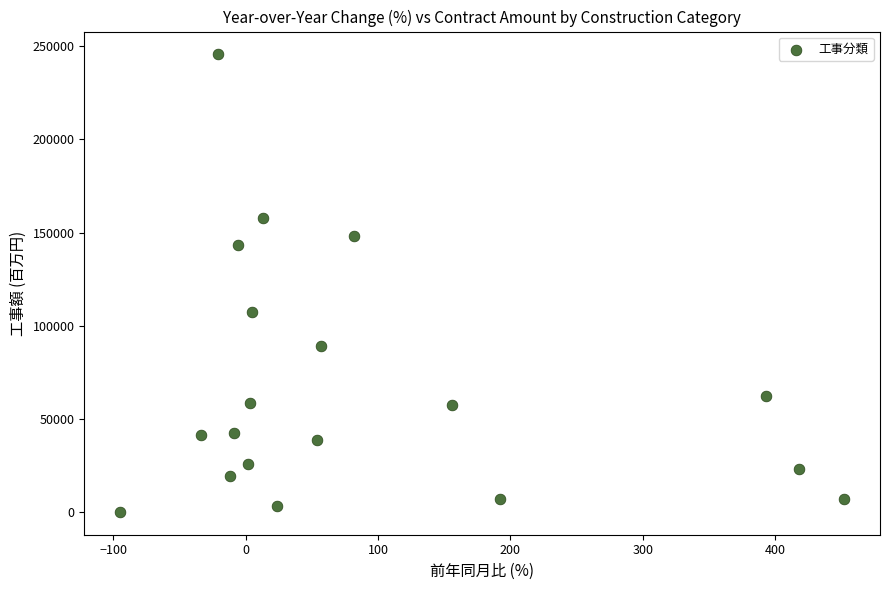

What Y value in the scatter plot is closest to 122864?

107264.0